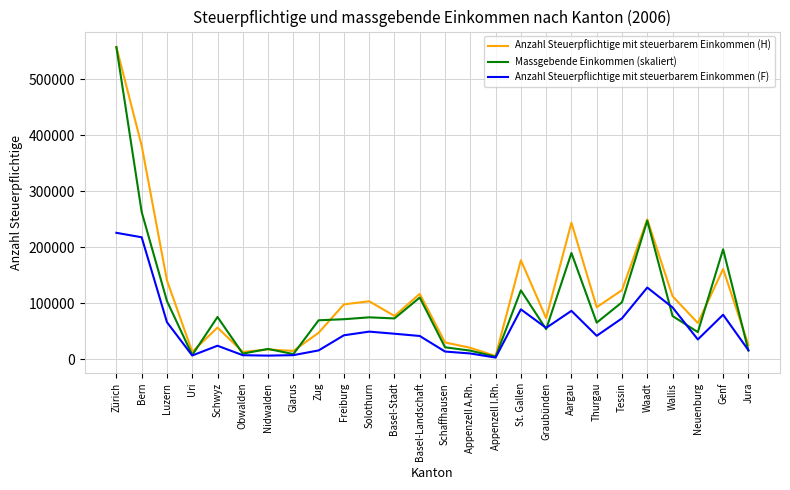

What is the spread (max minus min) of values at Wallis?

35384.6